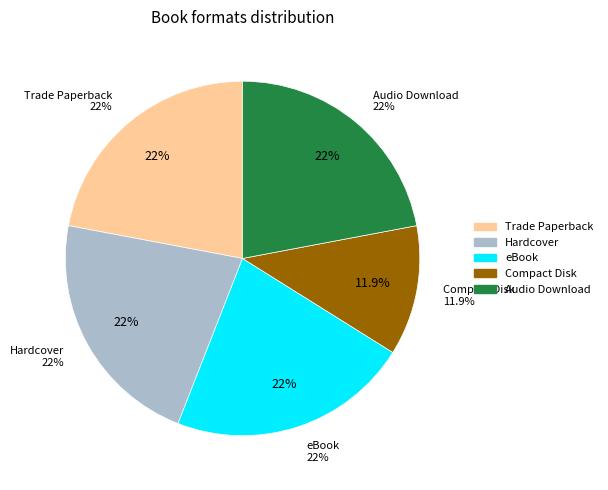

To the nearest percent, what is the average slice percentage?

20%